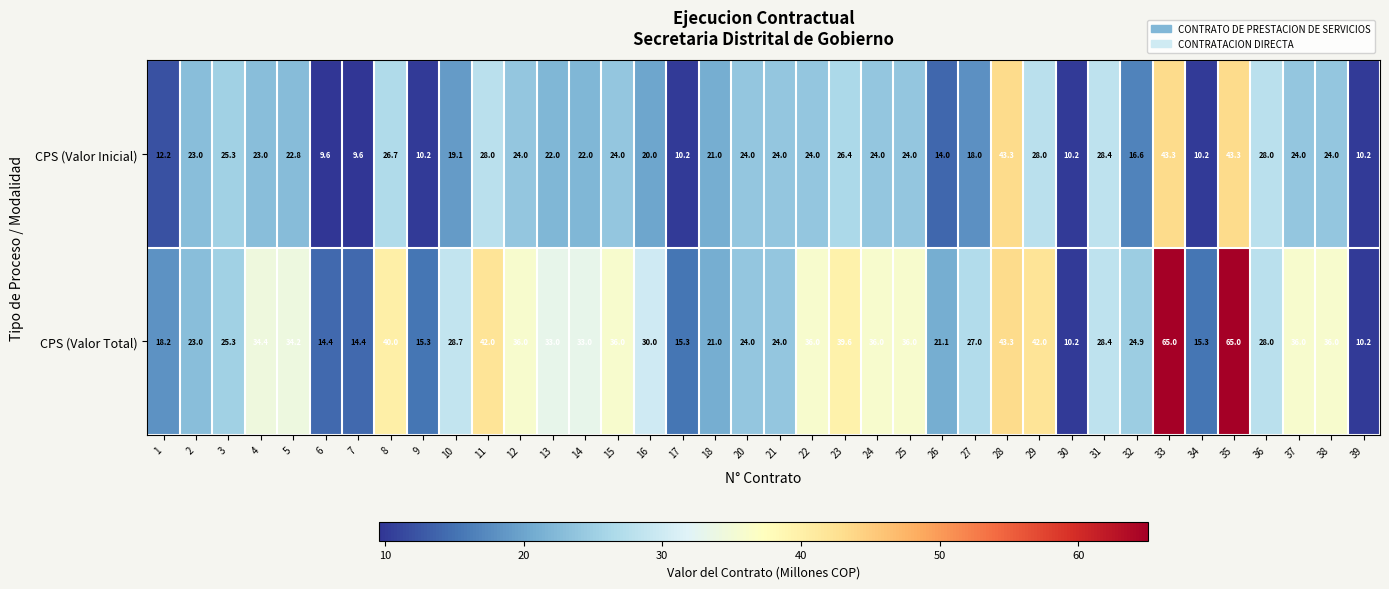

What is the sum of the CPS (Valor Total) values at 3 and 18?

46.3